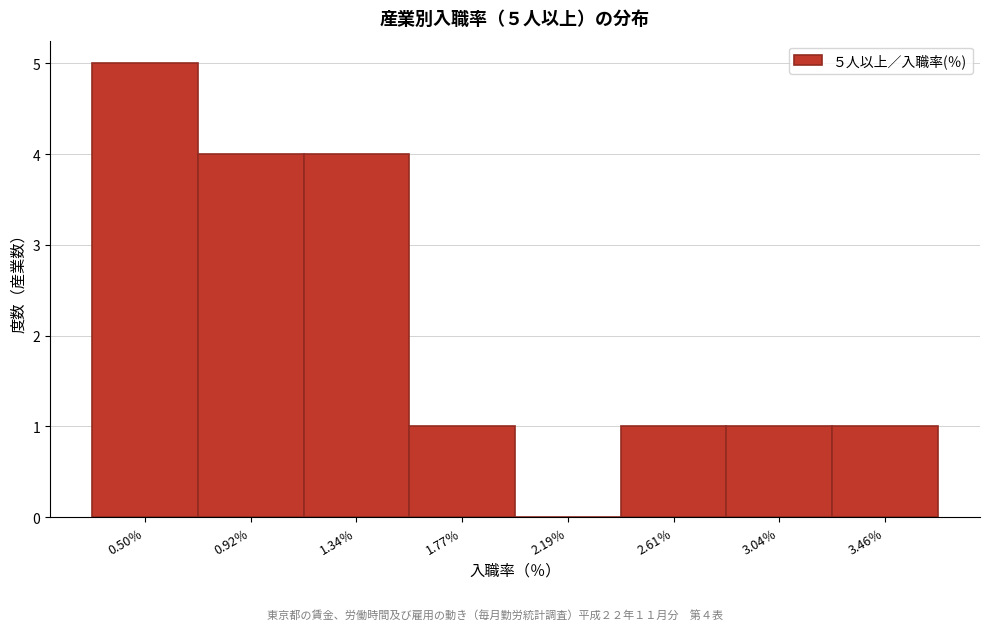

Reading right to left, what are all the values shown in this chart?

3.46％=1	3.04％=1	2.61％=1	2.19％=0	1.77％=1	1.34％=4	0.92％=4	0.50％=5